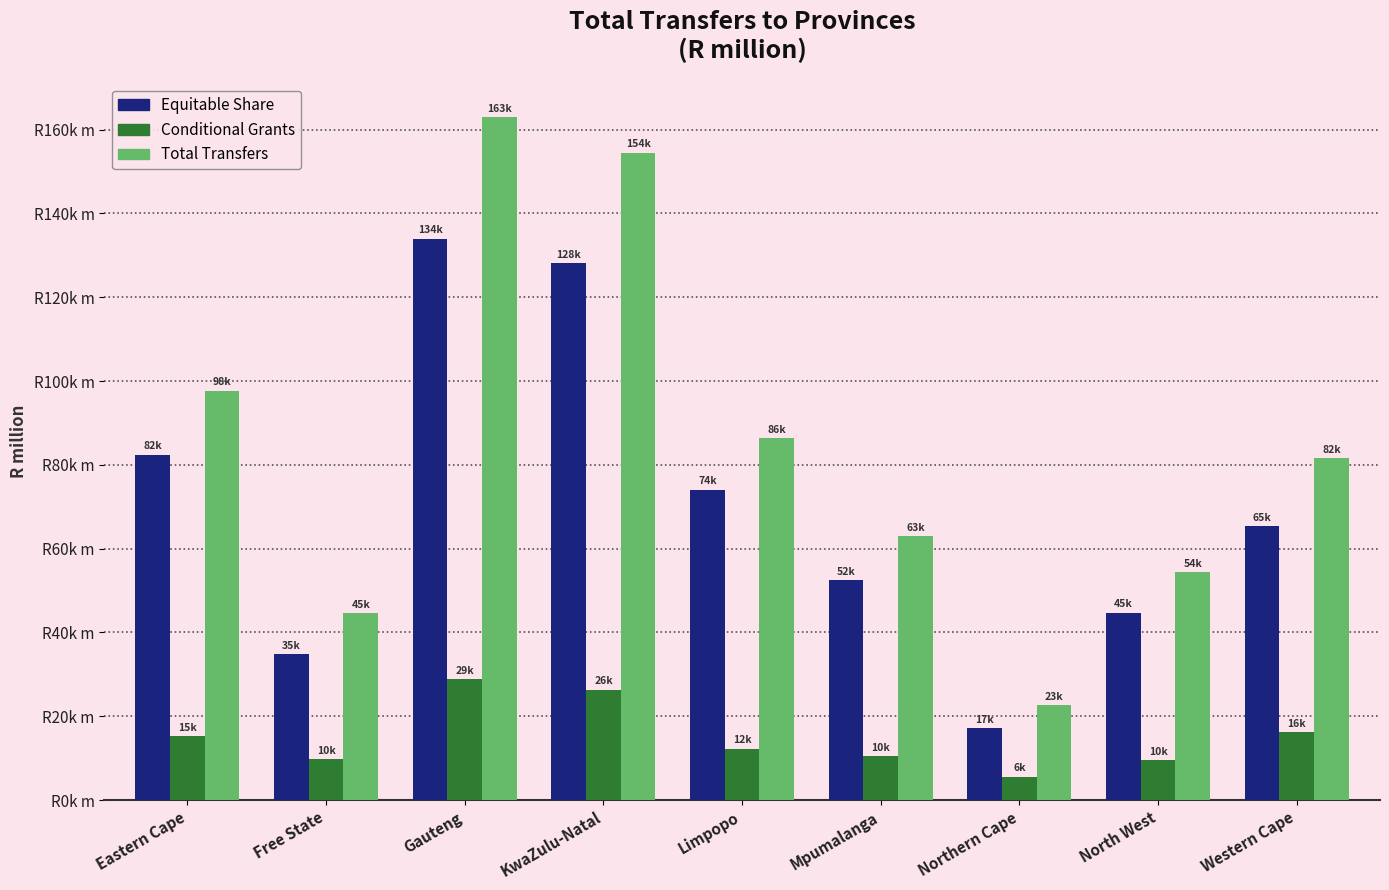

What are all the series names shown in the legend?

Equitable Share, Conditional Grants, Total Transfers